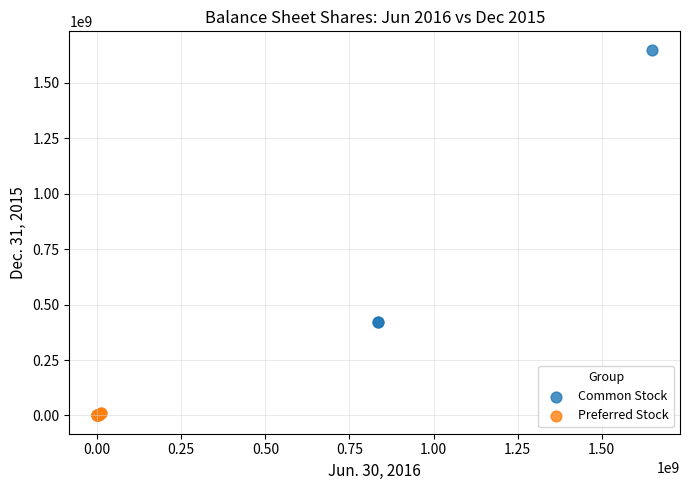

Which series contains the highest Y value?

Common Stock